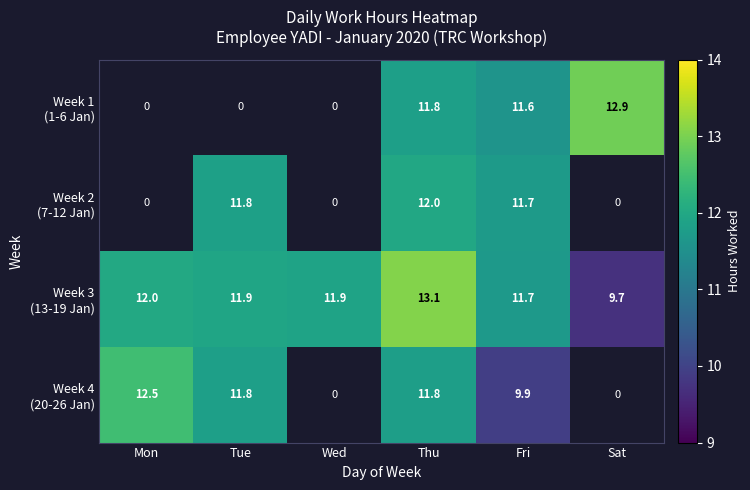

Which category has the highest value in the Week 4 (20-26 Jan) series?

Mon